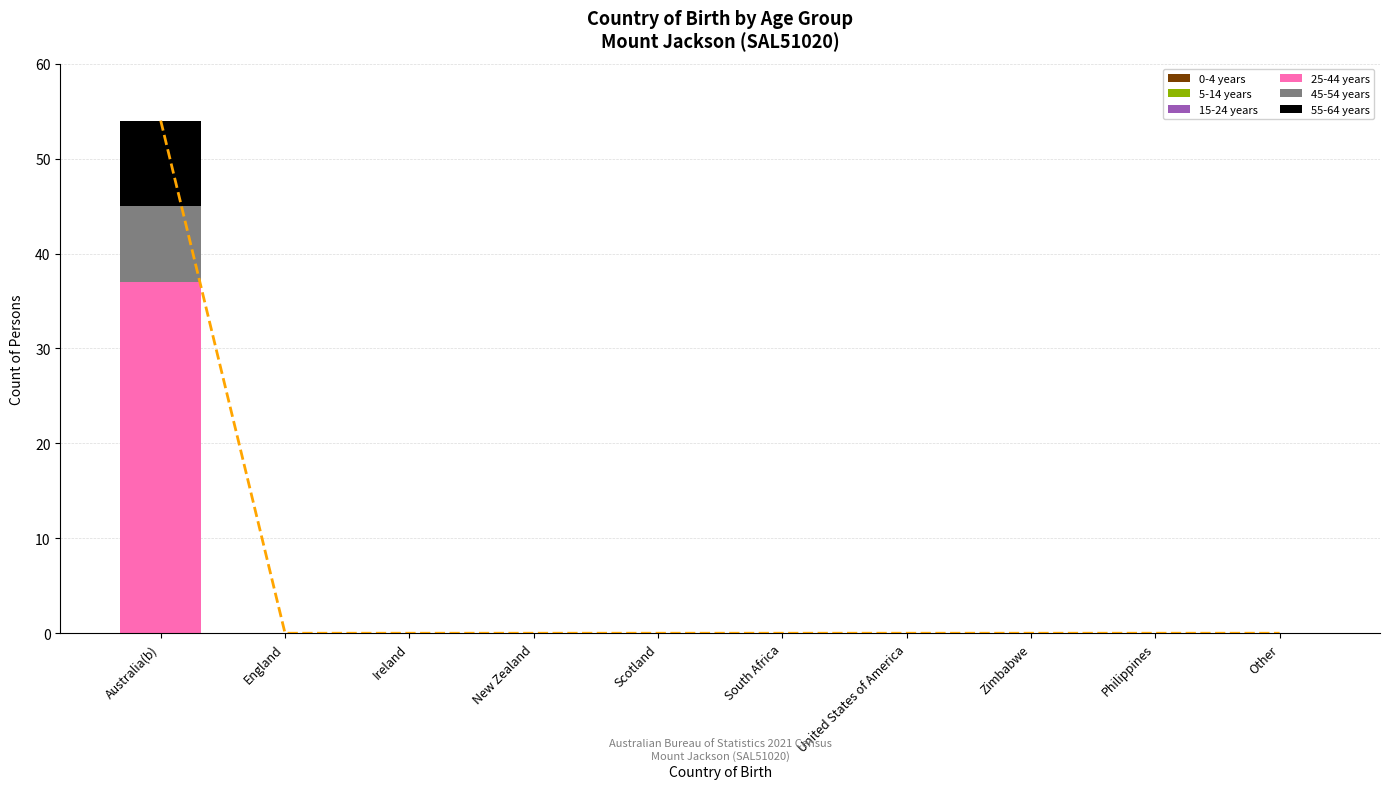

Reading left to right, what are all the values shown in this chart?

0-4 years: Australia(b)=0	England=0	Ireland=0	New Zealand=0	Scotland=0	South Africa=0	United States of America=0	Zimbabwe=0	Philippines=0	Other=0
5-14 years: Australia(b)=0	England=0	Ireland=0	New Zealand=0	Scotland=0	South Africa=0	United States of America=0	Zimbabwe=0	Philippines=0	Other=0
15-24 years: Australia(b)=0	England=0	Ireland=0	New Zealand=0	Scotland=0	South Africa=0	United States of America=0	Zimbabwe=0	Philippines=0	Other=0
25-44 years: Australia(b)=37	England=0	Ireland=0	New Zealand=0	Scotland=0	South Africa=0	United States of America=0	Zimbabwe=0	Philippines=0	Other=0
45-54 years: Australia(b)=8	England=0	Ireland=0	New Zealand=0	Scotland=0	South Africa=0	United States of America=0	Zimbabwe=0	Philippines=0	Other=0
55-64 years: Australia(b)=9	England=0	Ireland=0	New Zealand=0	Scotland=0	South Africa=0	United States of America=0	Zimbabwe=0	Philippines=0	Other=0